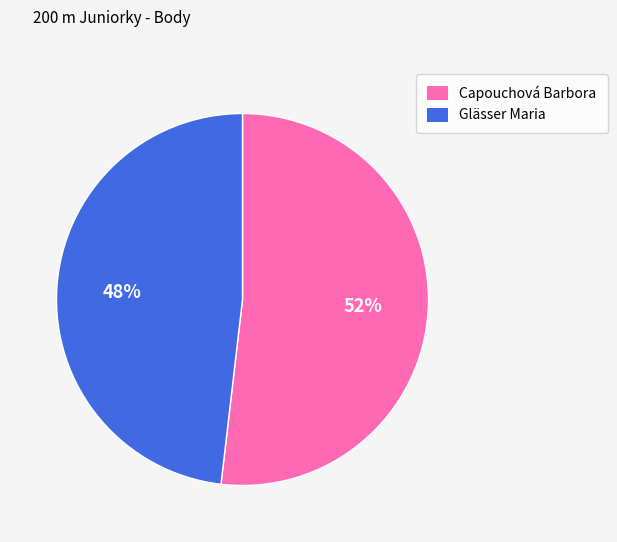

Do Glässer Maria and Capouchová Barbora together represent more than half of the pie?

Yes